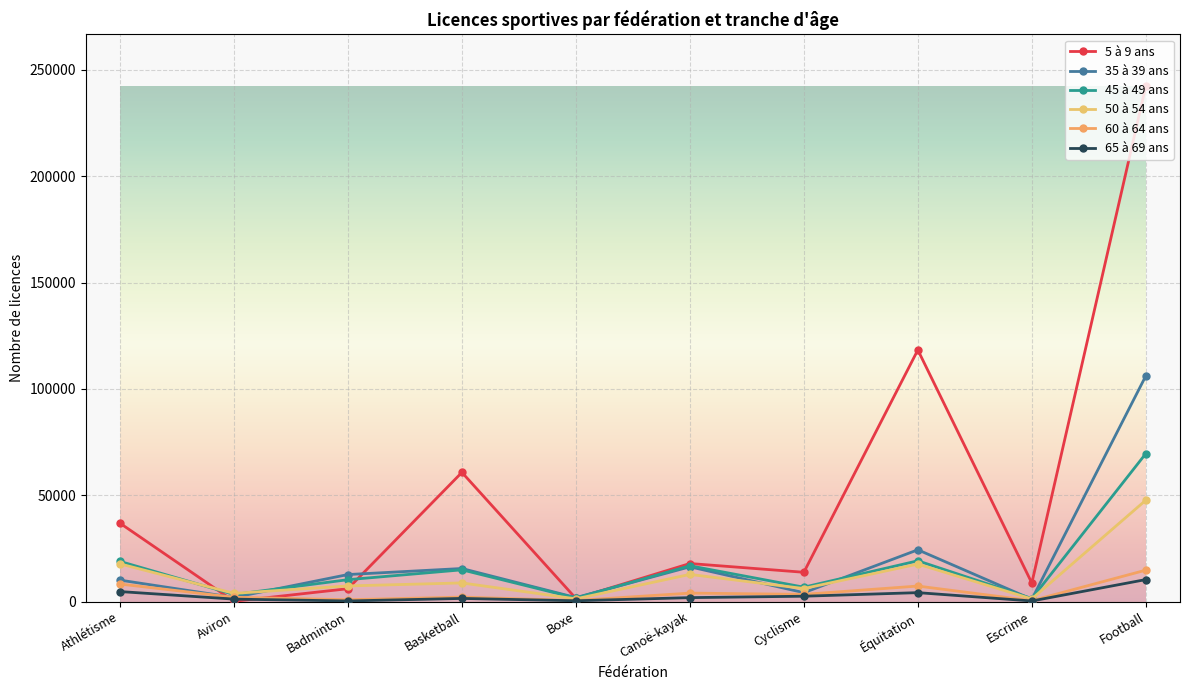

Is this an area chart (filled region under the line)?

No